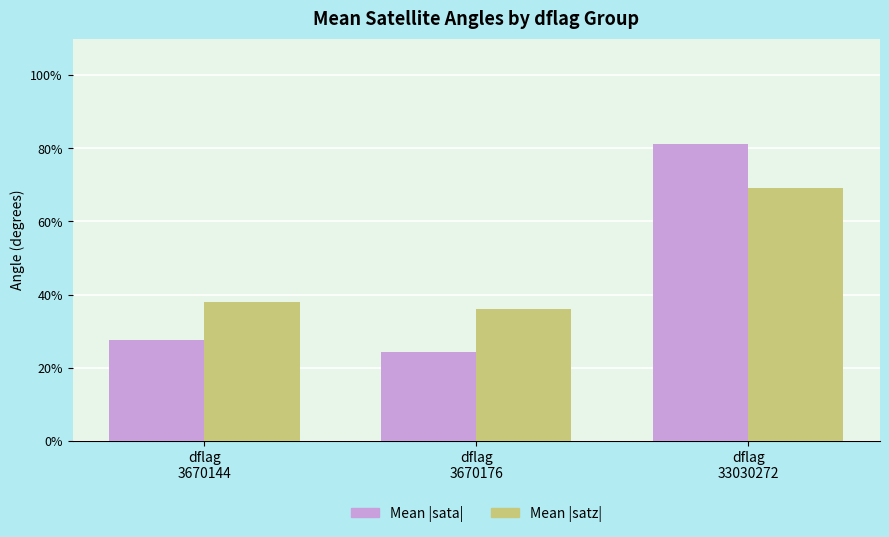

At how many categories does at least one series exceed 78?

1